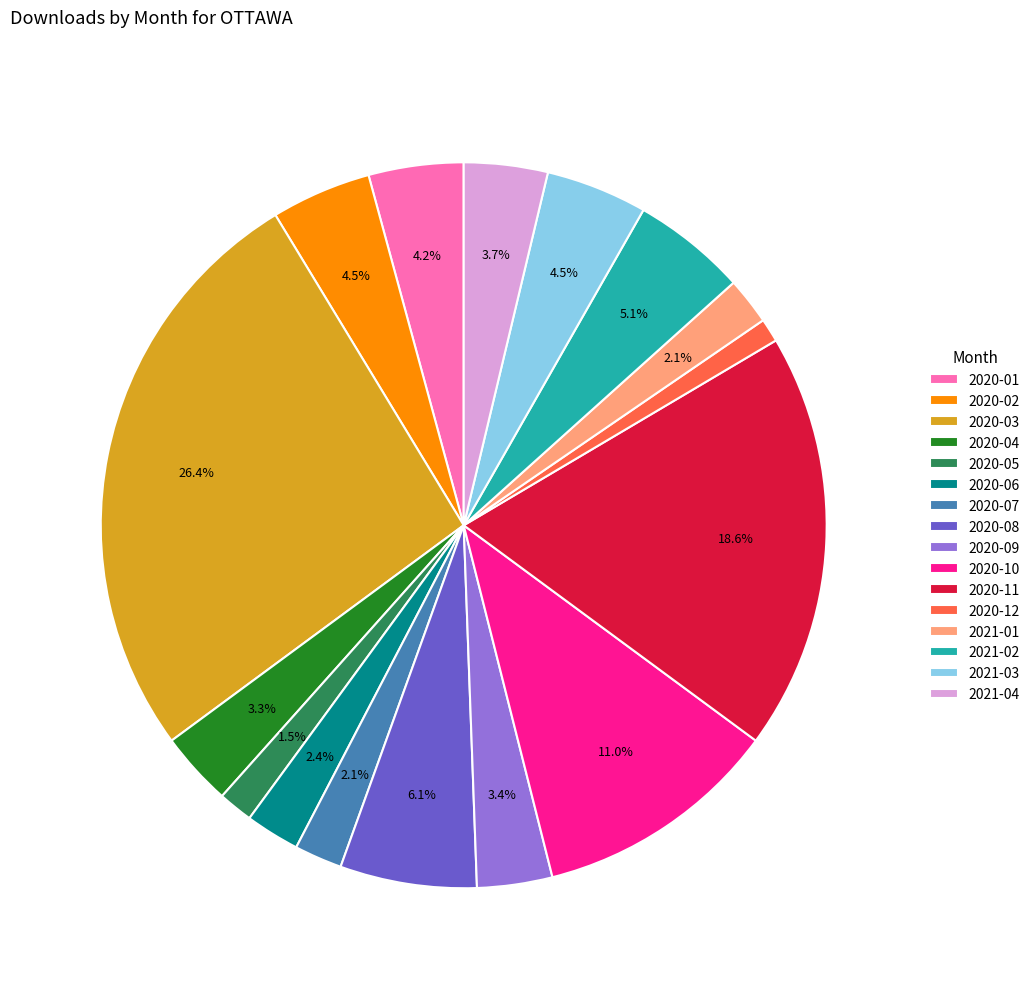

Between 2020-02 and 2020-07, which is larger?

2020-02